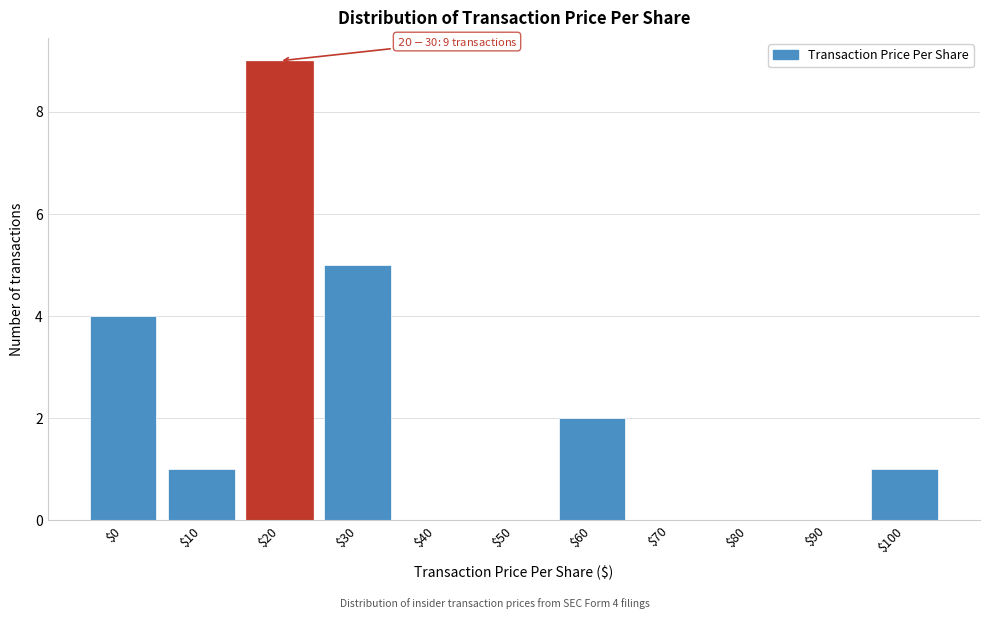

What is the sum of all values?

22